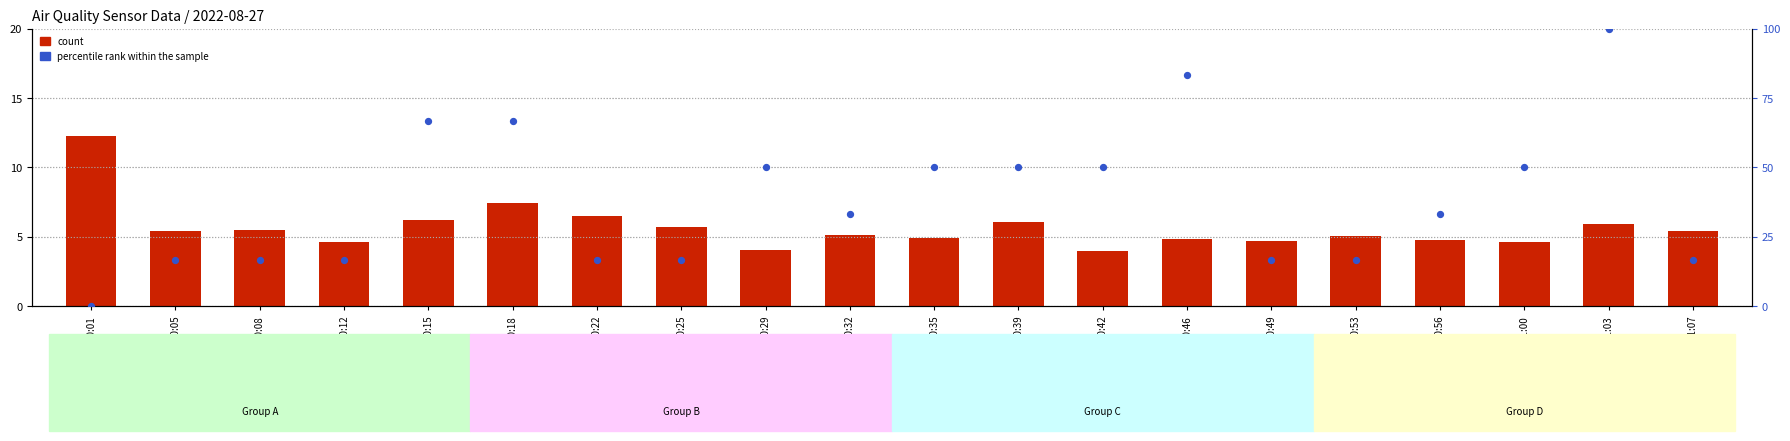

Which series has the largest total across all categories?

percentile rank within the sample